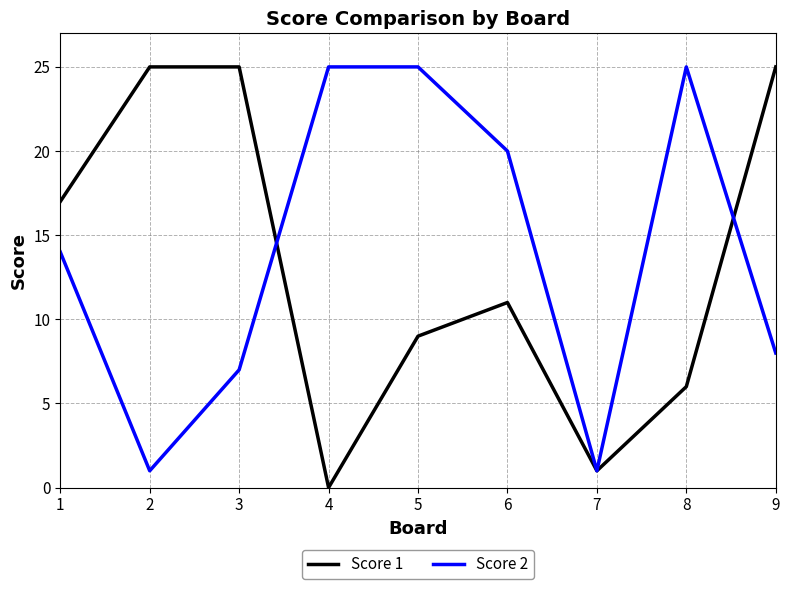

Is the value of Score 1 at 9 greater than the value of Score 2 at 1?

Yes